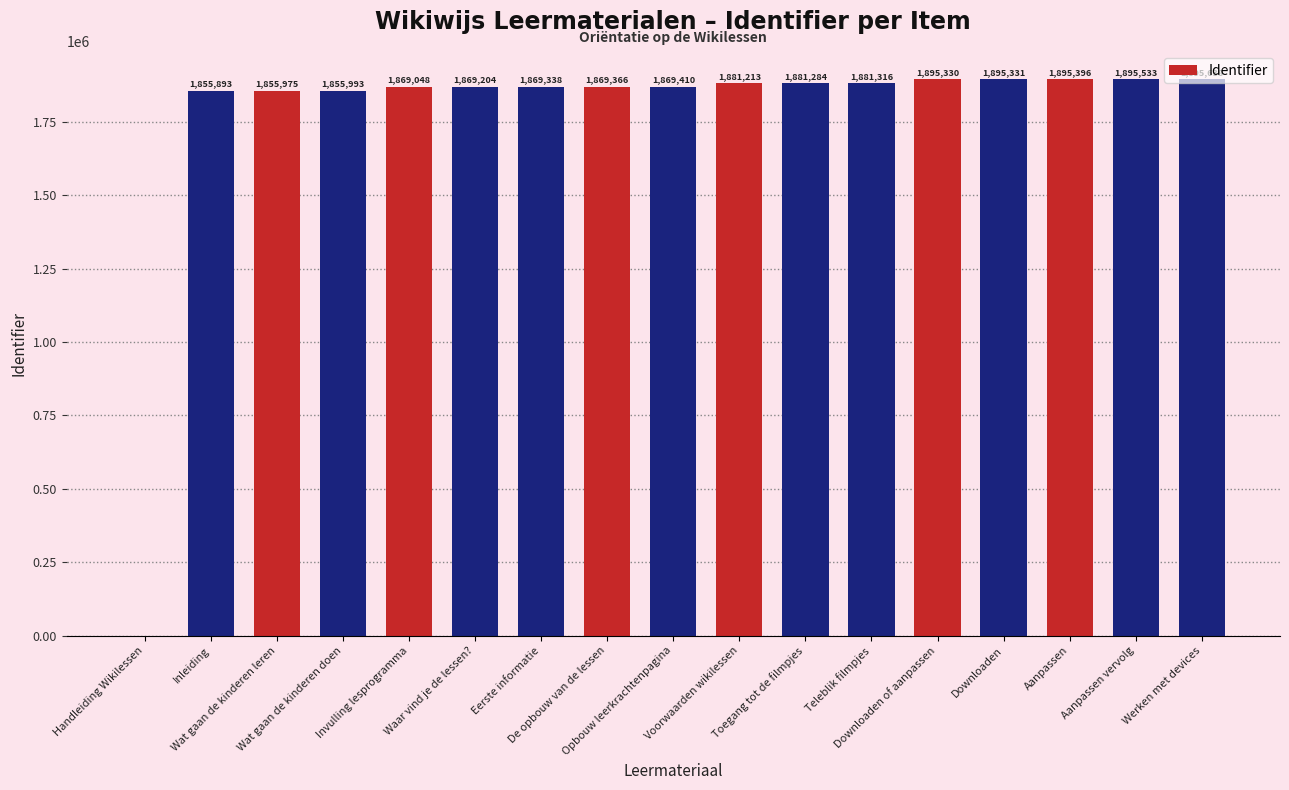

At which label is the value closest to 947819?

Inleiding